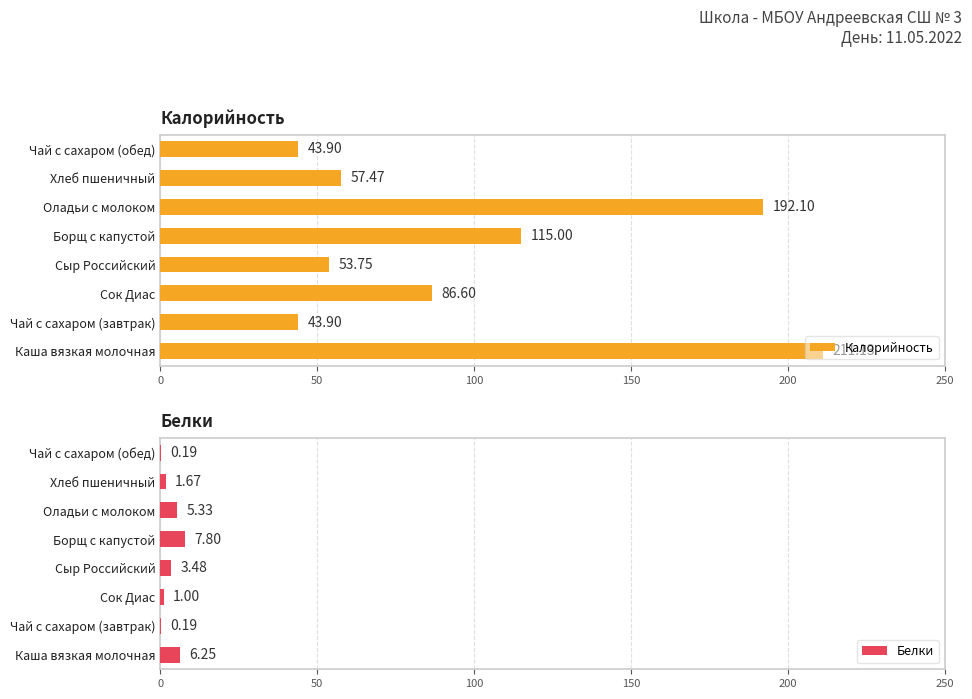

What is the difference between the Калорийность values at Борщ с капустой and Хлеб пшеничный?

57.5